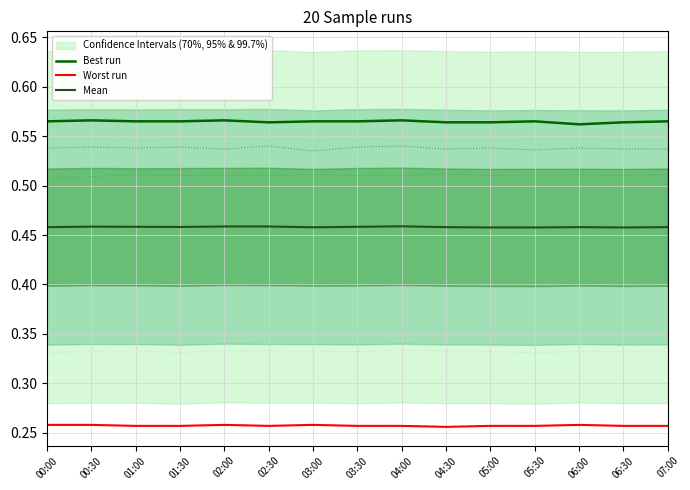

Which series has the largest range (max minus min)?

Best run